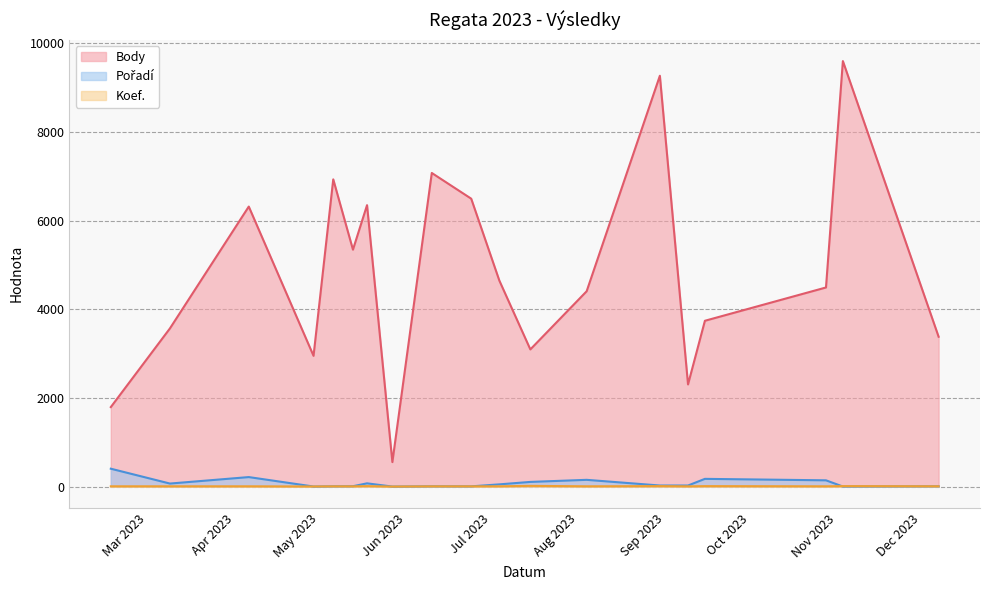

At which label does Koef. reach its minimum?

2023-05-27